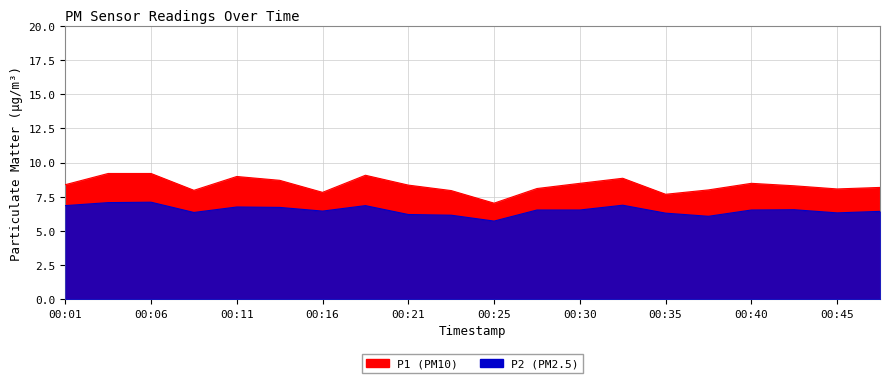

What is the value of the P1 point at the 9th from the left?

8.3